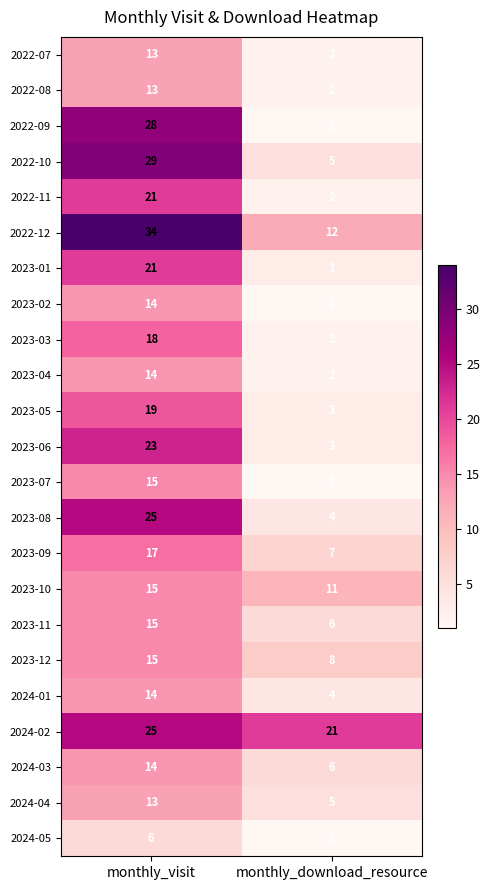

Read the 2022-09 value at monthly_visit, to the nearest 5.

30